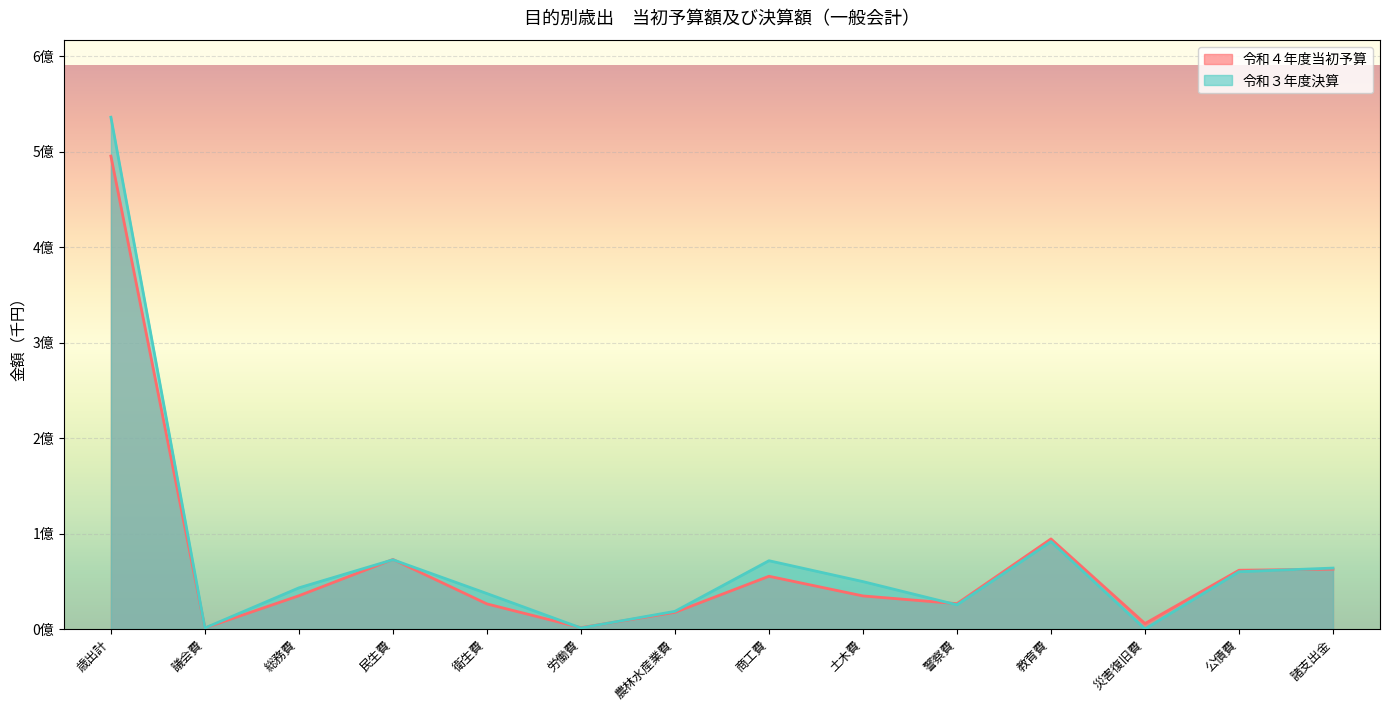

Reading left to right, extract all data points from this chart.

令和４年度当初予算: 歳出計=495280000	議会費=1159189	総務費=34889342	民生費=72885092	衛生費=26338288	労働費=1464268	農林水産業費=17497965	商工費=55281352	土木費=34679428	警察費=26594147	教育費=94404491	災害復旧費=5764564	公債費=61597503	諸支出金=62674371
令和３年度決算: 歳出計=536001217	議会費=1113468	総務費=43169190	民生費=72586874	衛生費=37185349	労働費=1122896	農林水産業費=18555547	商工費=71561160	土木費=49694069	警察費=25365136	教育費=91655077	災害復旧費=99687	公債費=60035112	諸支出金=63857652